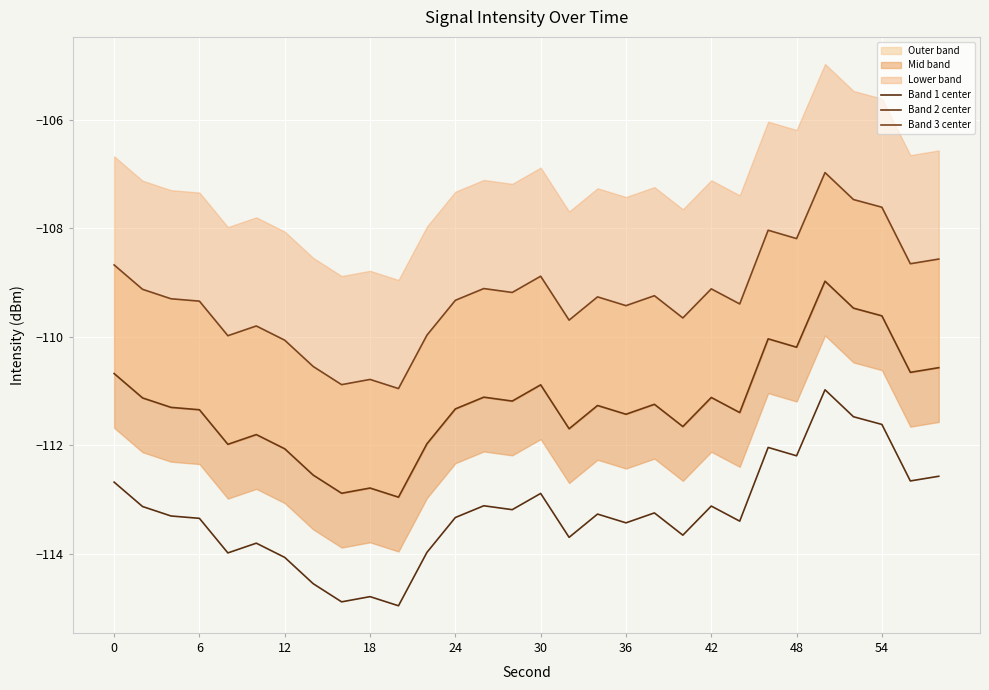

What is the highest value of the Band 1 center series?

-111.0